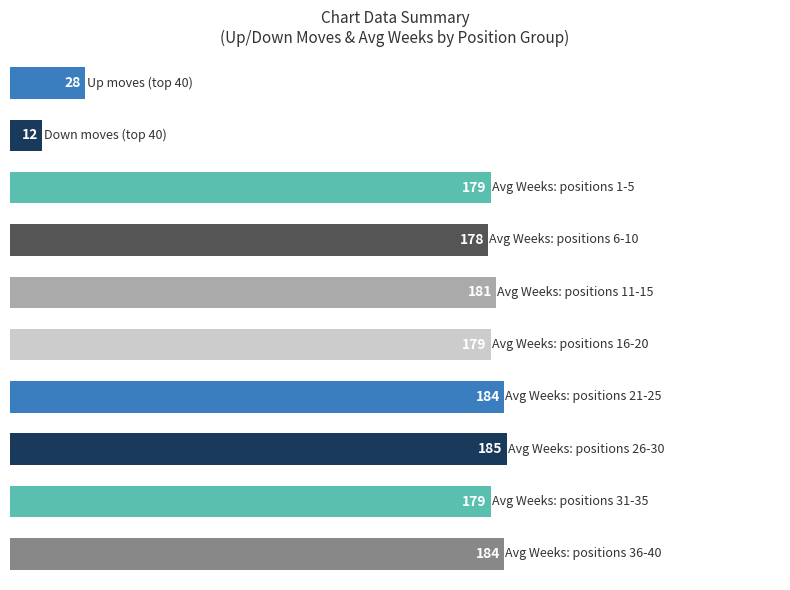

What is the sum of all values?

1489